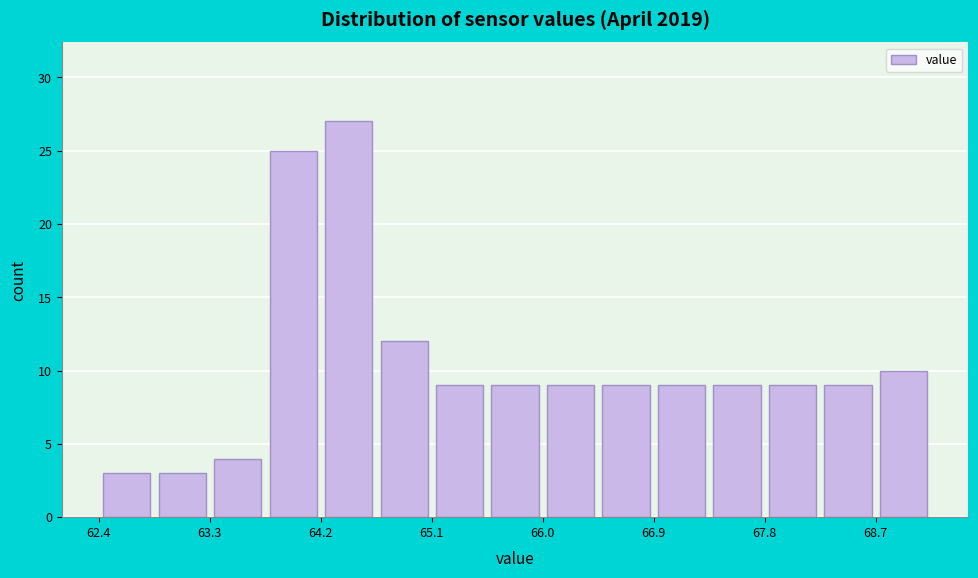

Reading left to right, list every bar in this chart as the range it spans on the x-axis followed by its height. Neither the bar edges nor the heights are printed on the chart, so give them approximately, as read against the axes.

62.4 to 62.9: 3
62.9 to 63.3: 3
63.3 to 63.8: 4
63.8 to 64.2: 25
64.2 to 64.7: 27
64.7 to 65.1: 12
65.1 to 65.6: 9
65.6 to 66.0: 9
66.0 to 66.5: 9
66.5 to 66.9: 9
66.9 to 67.4: 9
67.4 to 67.8: 9
67.8 to 68.3: 9
68.3 to 68.7: 9
68.7 to 69.2: 10